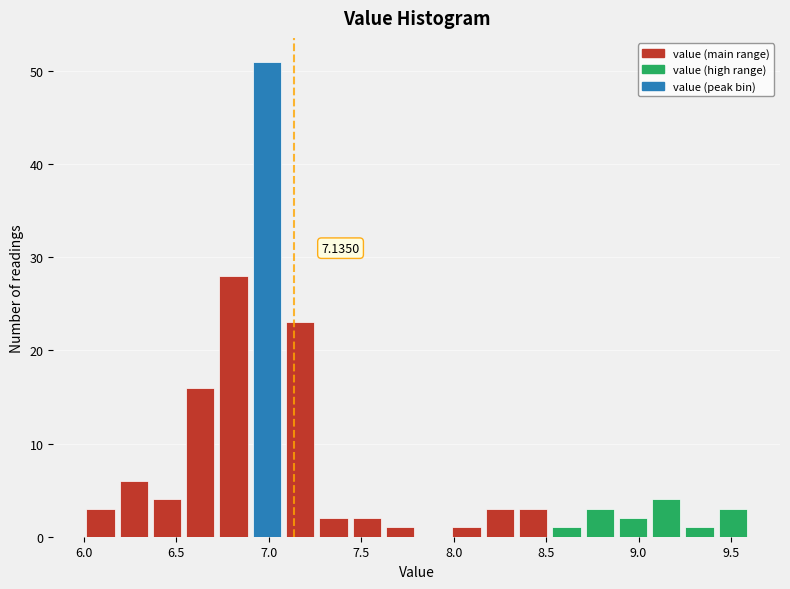

Read against the x-axis, roughly where is the centre of the tallest bar?

7.00